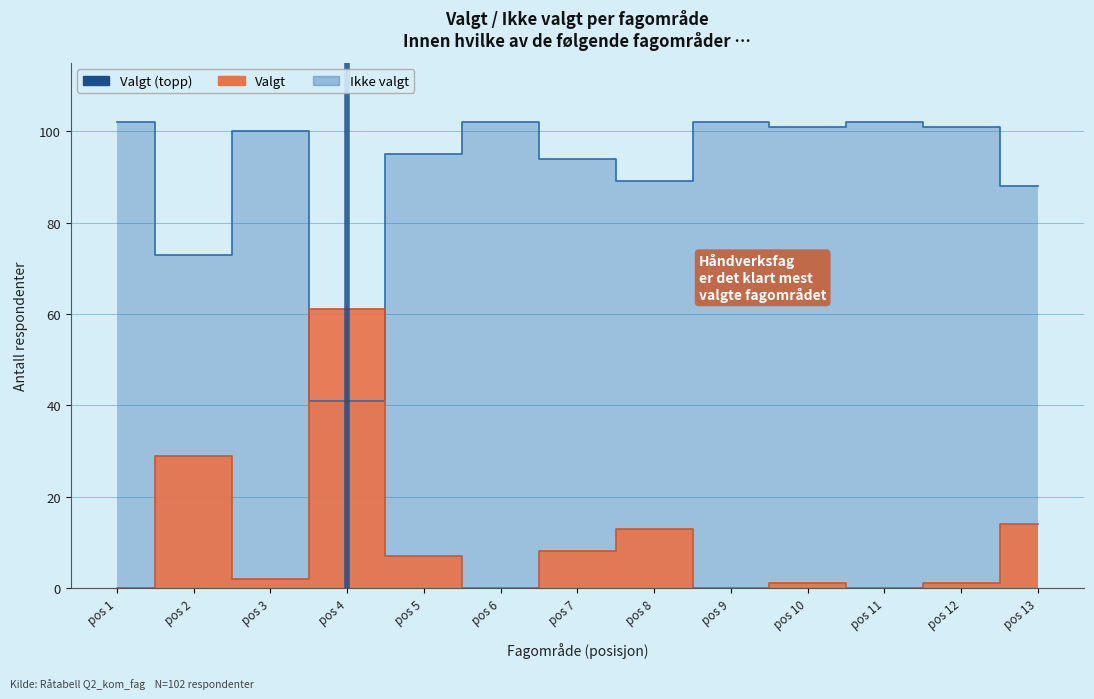

Which series has the widest spread of values?

Valgt